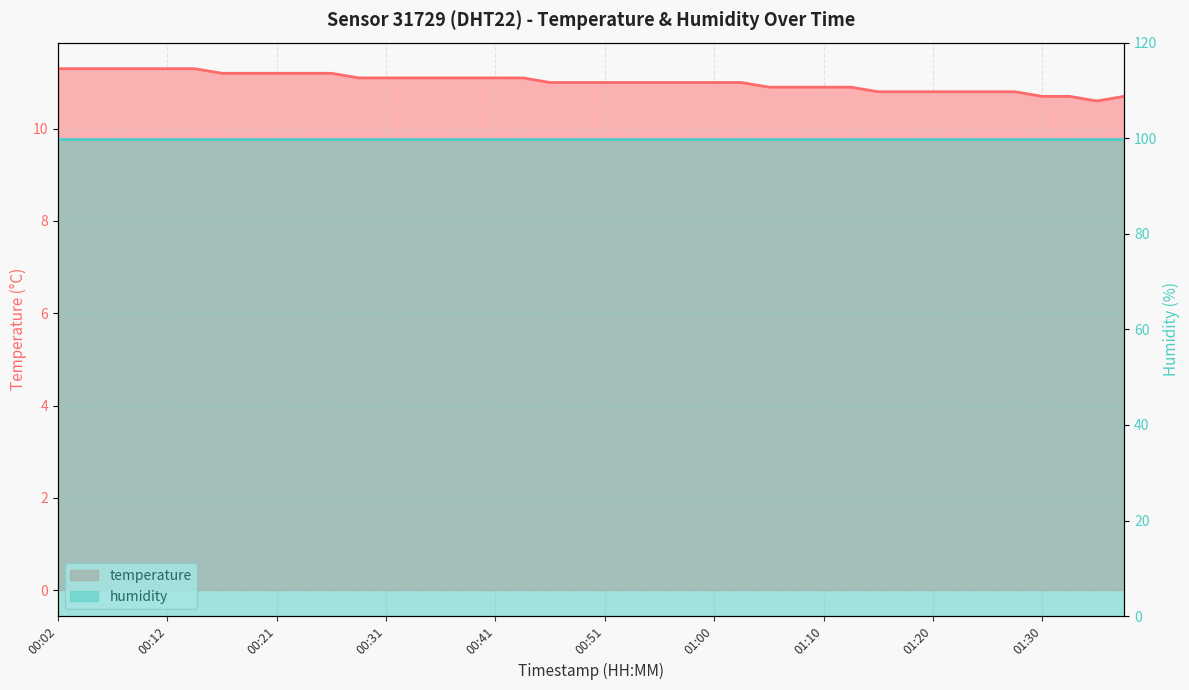

Does the chart have visible grid lines?

Yes